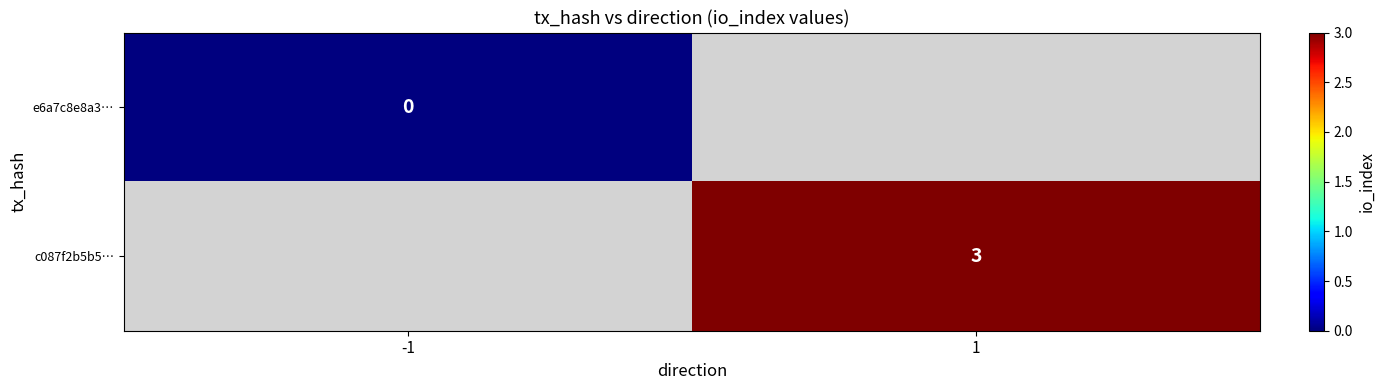

Between 1 and -1, which is larger?

-1